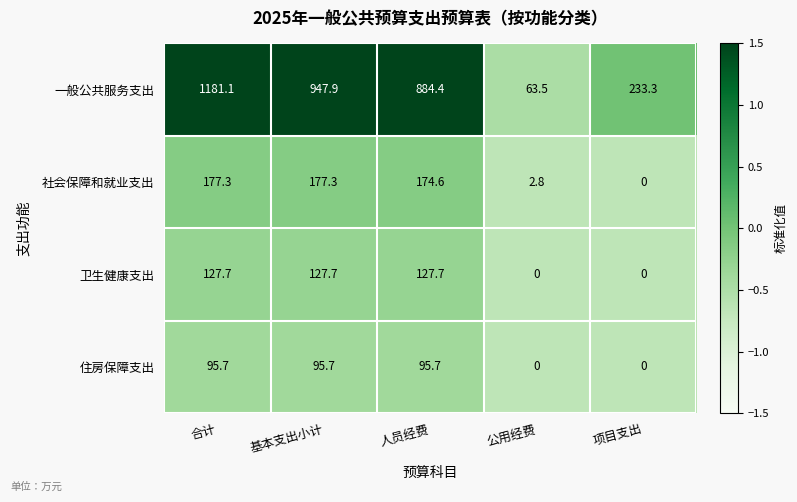

What is the maximum value shown in the chart?

1181.1